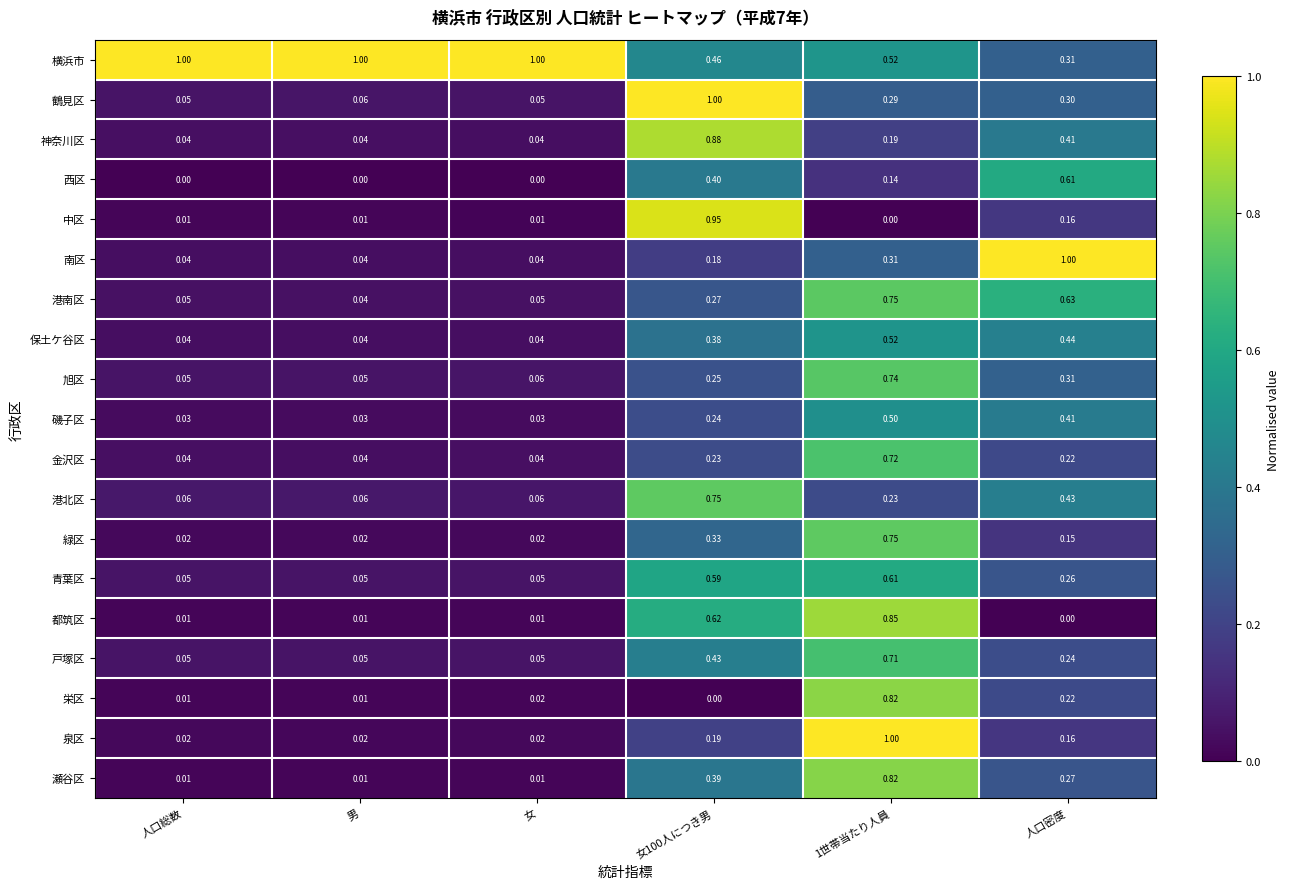

At which category is the sum across all series the highest?

1世帯当たり人員